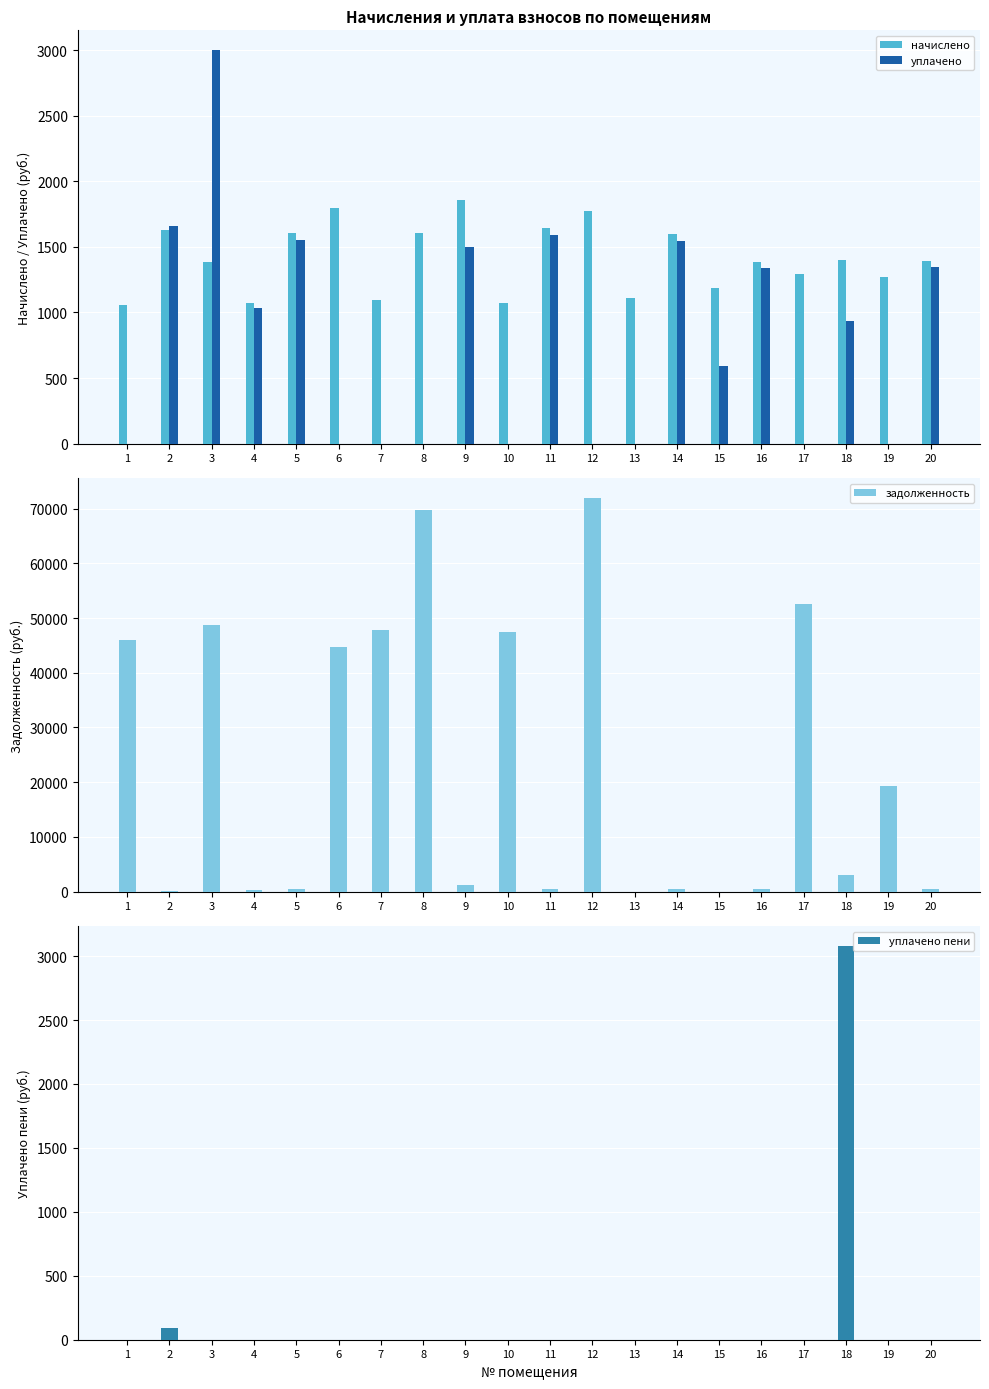

Where is уплачено nearest to the value 1500?

9